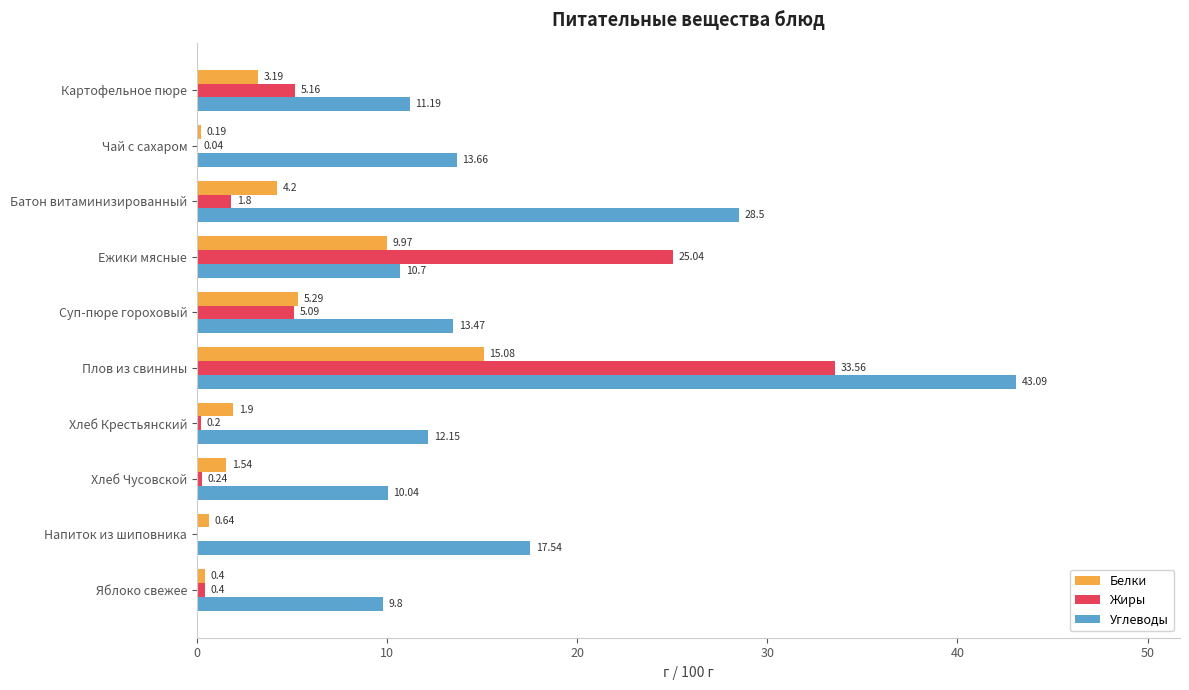

Which series has the largest total across all categories?

Углеводы